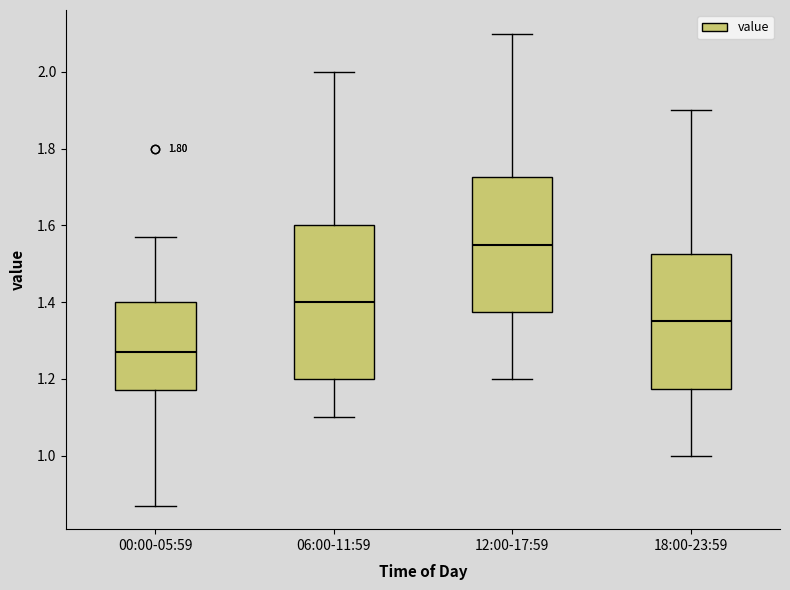

Reading left to right, read every box against the y-axis: the position of its median line, the range the box covers, and the ends of its whiskers. The values are not printed on the chart, so give them approximately, as read against the axis.

00:00-05:59: median 1.28, box 1.18 to 1.40, whiskers 0.88 to 1.58
06:00-11:59: median 1.40, box 1.20 to 1.60, whiskers 1.10 to 2.00
12:00-17:59: median 1.56, box 1.38 to 1.72, whiskers 1.20 to 2.10
18:00-23:59: median 1.36, box 1.18 to 1.52, whiskers 1.00 to 1.90